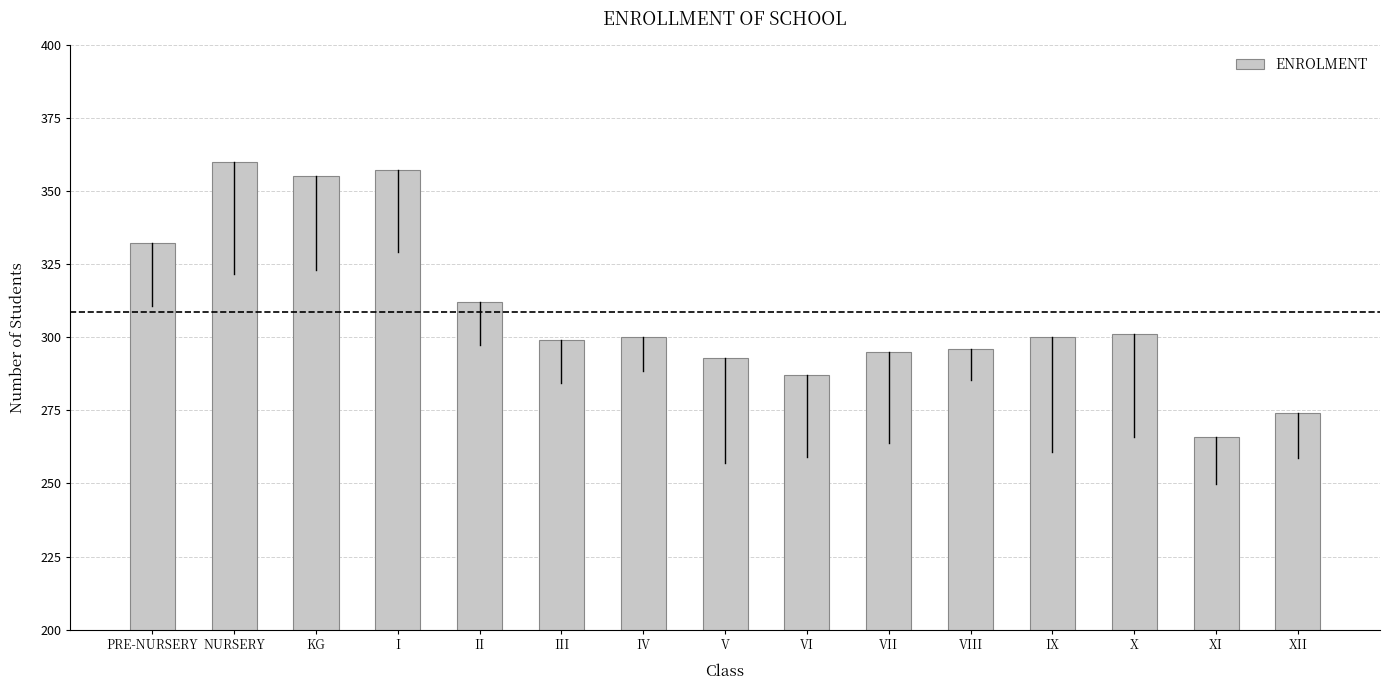

Read the value at VIII.

296